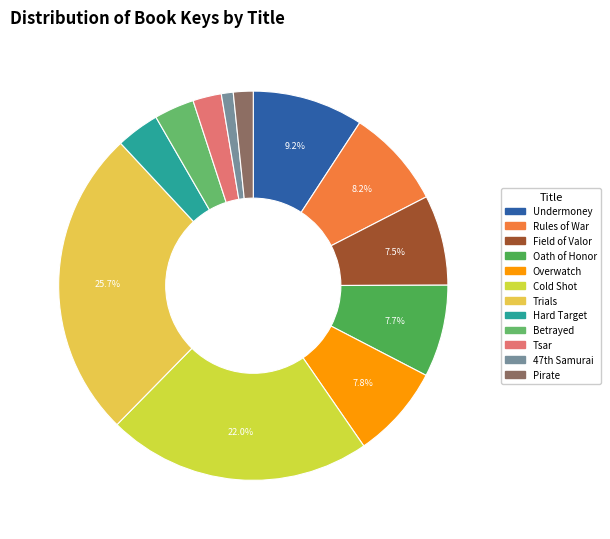

How many slices are in this pie chart?

12